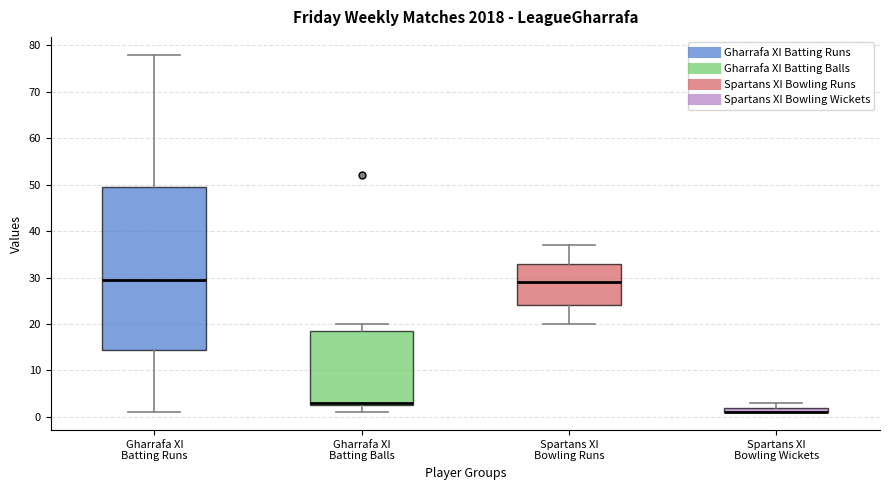

Where is the upper edge of the box for Spartans XI Bowling Wickets on the y-axis? The values are not printed on the chart, so give them approximately, as read against the axis.

2